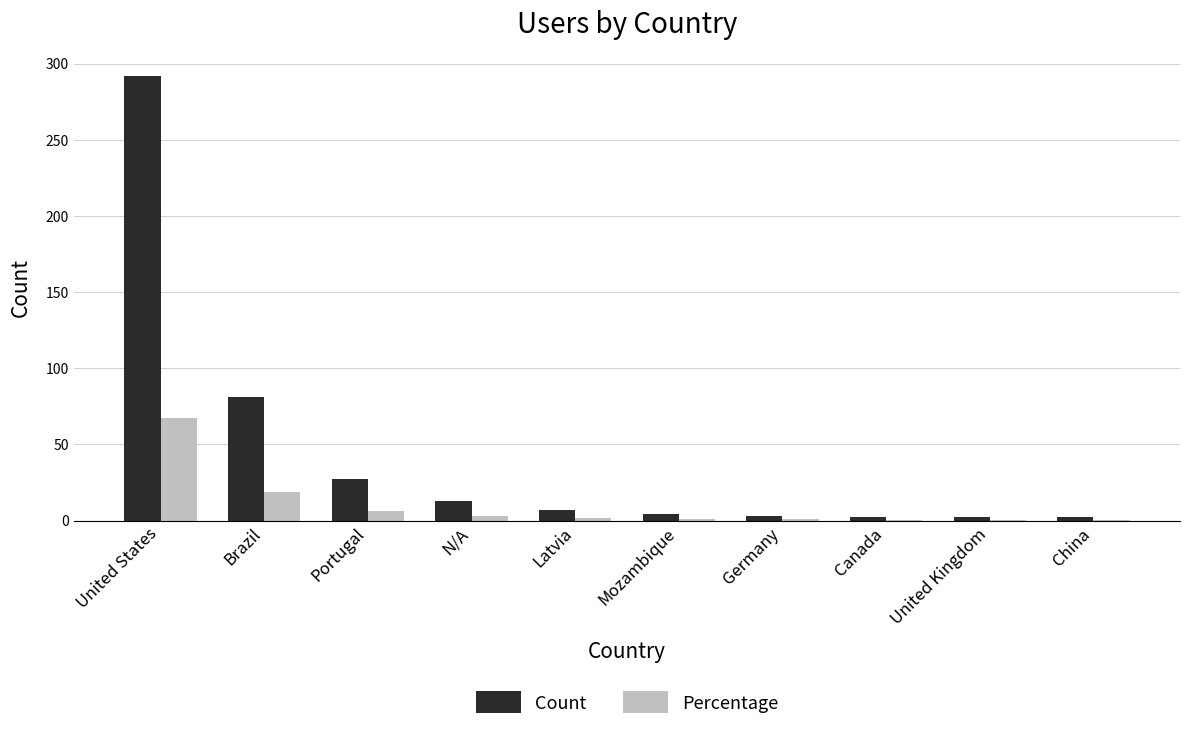

What is the sum of all Count values?

433.0